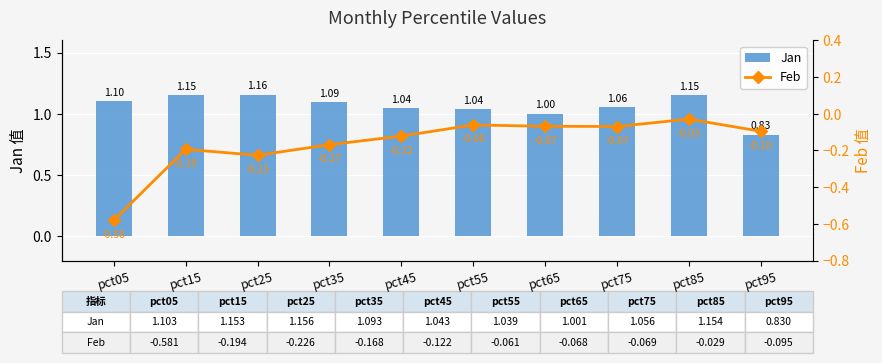

Read the Jan value at pct05.

1.1